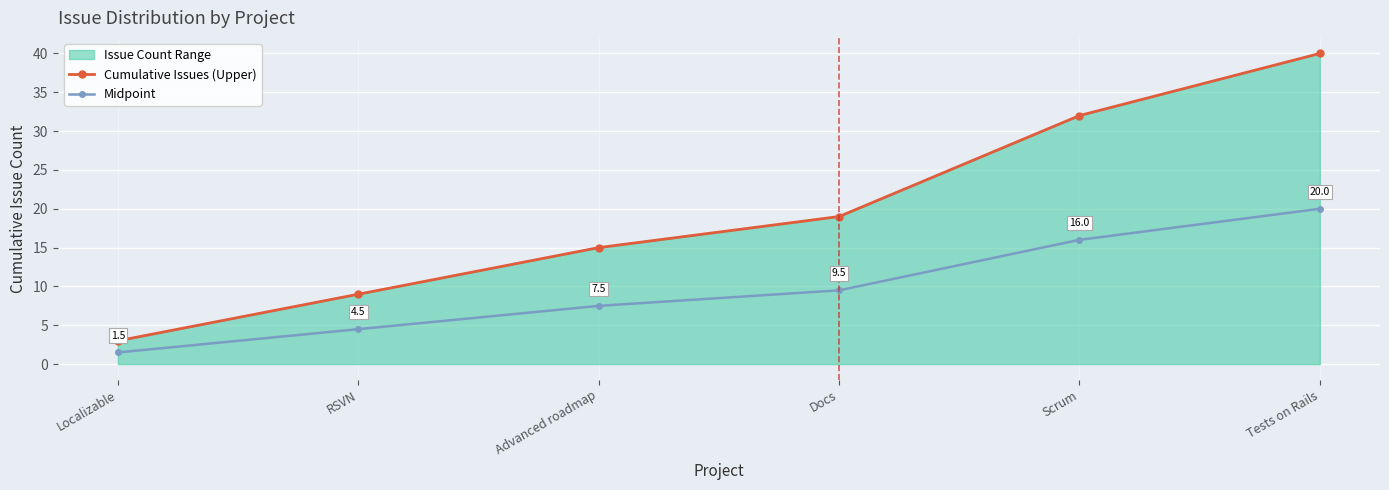

Is it true that Midpoint equals 11.1 at Scrum?

False